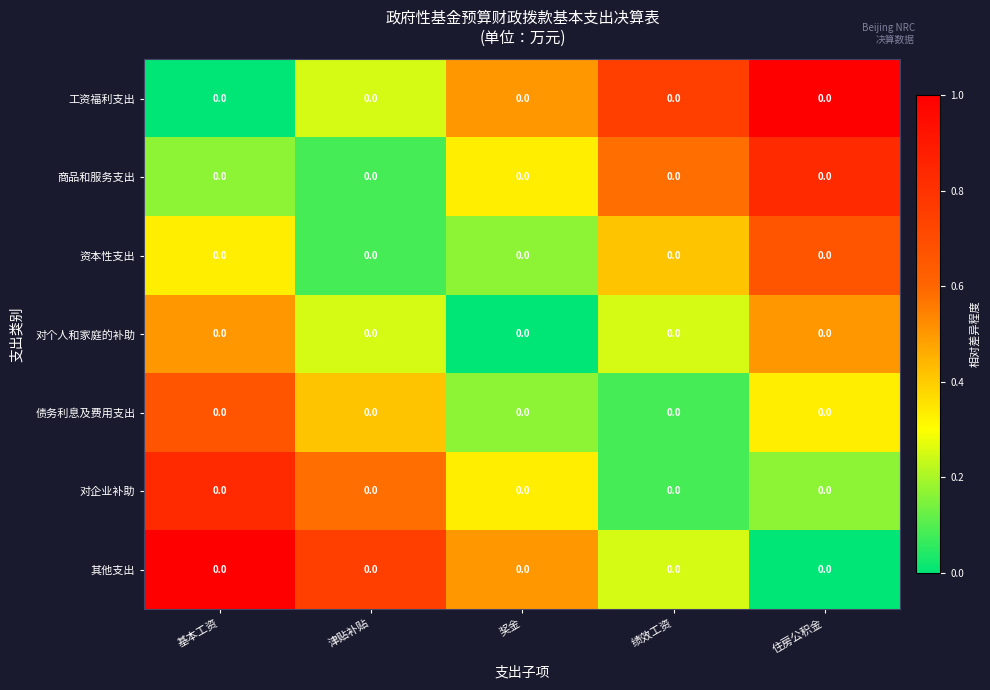

Reading left to right, list all the values displayed in this chart.

工资福利支出: 基本工资=0.0	津贴补贴=0.0	奖金=0.0	绩效工资=0.0	住房公积金=0.0
商品和服务支出: 基本工资=0.0	津贴补贴=0.0	奖金=0.0	绩效工资=0.0	住房公积金=0.0
资本性支出: 基本工资=0.0	津贴补贴=0.0	奖金=0.0	绩效工资=0.0	住房公积金=0.0
对个人和家庭的补助: 基本工资=0.0	津贴补贴=0.0	奖金=0.0	绩效工资=0.0	住房公积金=0.0
债务利息及费用支出: 基本工资=0.0	津贴补贴=0.0	奖金=0.0	绩效工资=0.0	住房公积金=0.0
对企业补助: 基本工资=0.0	津贴补贴=0.0	奖金=0.0	绩效工资=0.0	住房公积金=0.0
其他支出: 基本工资=0.0	津贴补贴=0.0	奖金=0.0	绩效工资=0.0	住房公积金=0.0